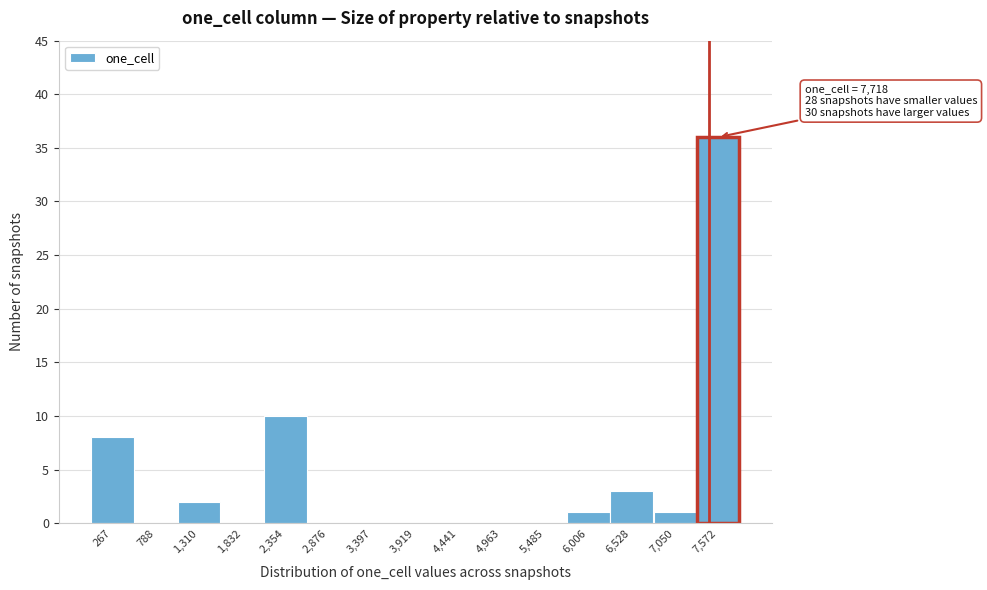

Reading left to right, extract all data points from this chart.

267=8	788=0	1,310=2	1,832=0	2,354=10	2,876=0	3,397=0	3,919=0	4,441=0	4,963=0	5,485=0	6,006=1	6,528=3	7,050=1	7,572=36